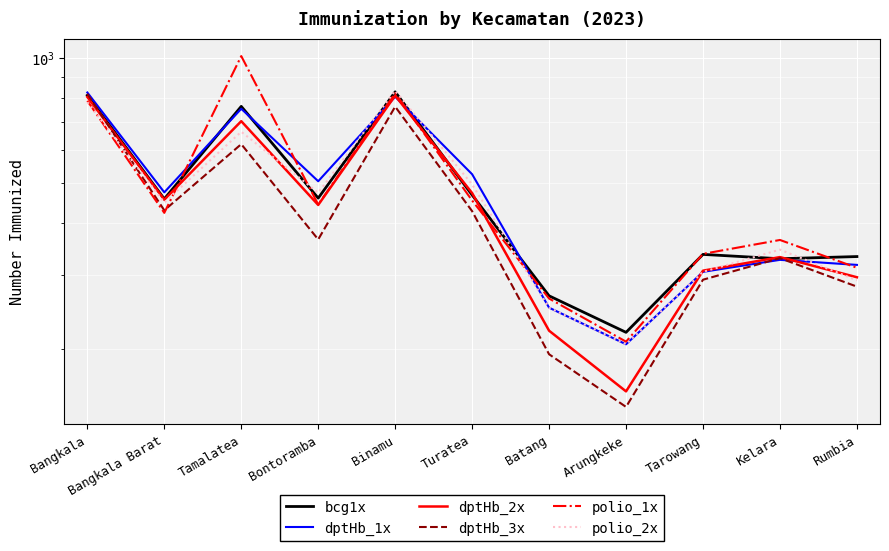

What are all the series names shown in the legend?

bcg1x, dptHb_1x, dptHb_2x, dptHb_3x, polio_1x, polio_2x